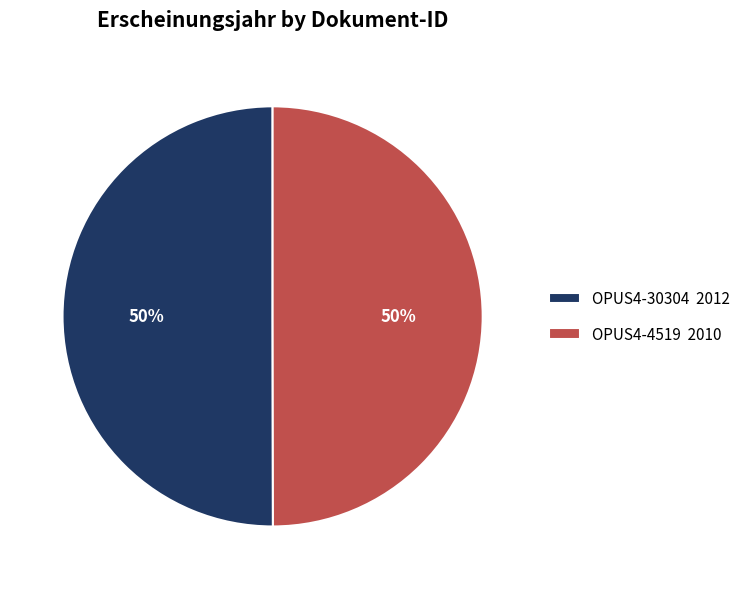

What percentage is the OPUS4-4519 2010 slice, to the nearest percent?

50%